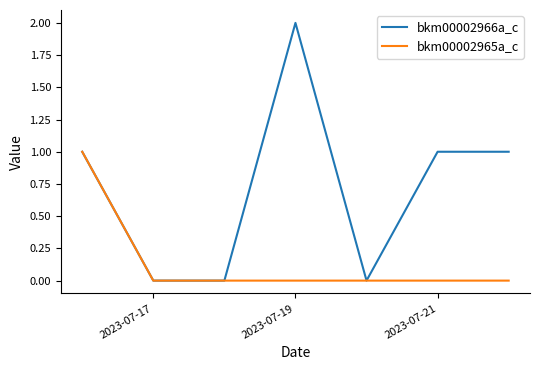

Reading left to right, extract all data points from this chart.

bkm00002966a_c: 1	0	0	2	0	1	1
bkm00002965a_c: 1	0	0	0	0	0	0